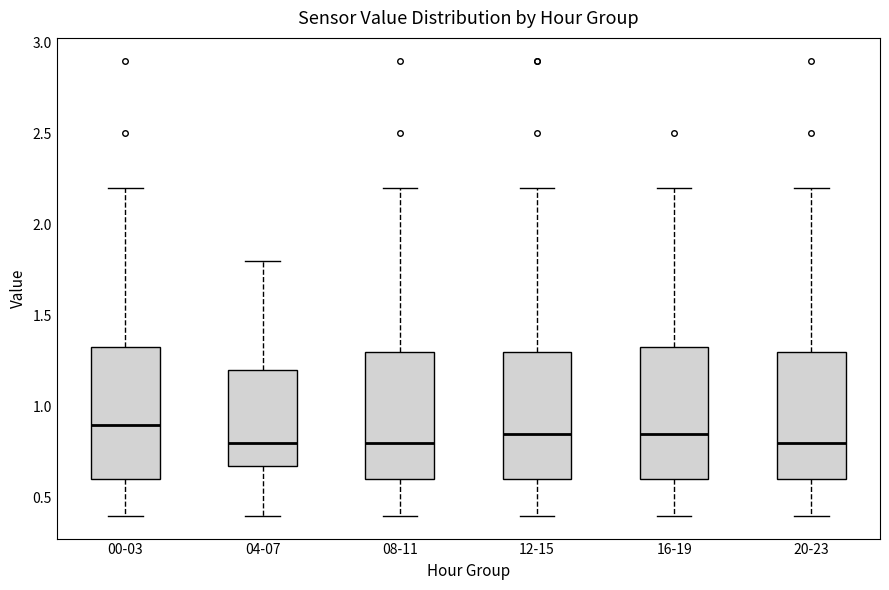

Reading left to right, transcribe this box plot: for each box, give where its median line is, the range the box spans, and where its two whiskers end, as read against the y-axis. The values are not printed on the chart, so give them approximately, as read against the axis.

00-03: median 0.90, box 0.60 to 1.35, whiskers 0.40 to 2.20
04-07: median 0.80, box 0.70 to 1.20, whiskers 0.40 to 1.80
08-11: median 0.80, box 0.60 to 1.30, whiskers 0.40 to 2.20
12-15: median 0.85, box 0.60 to 1.30, whiskers 0.40 to 2.20
16-19: median 0.85, box 0.60 to 1.35, whiskers 0.40 to 2.20
20-23: median 0.80, box 0.60 to 1.30, whiskers 0.40 to 2.20